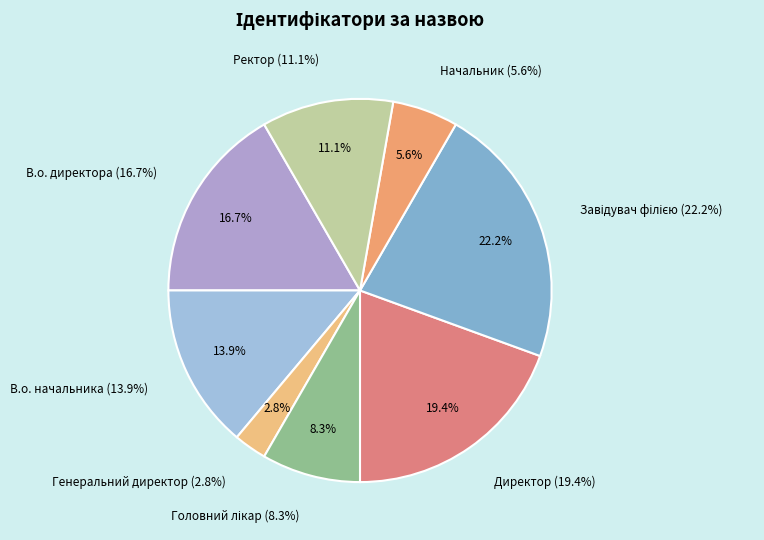

To the nearest percent, what is the difference between the largest and smallest slice percentages?

19%